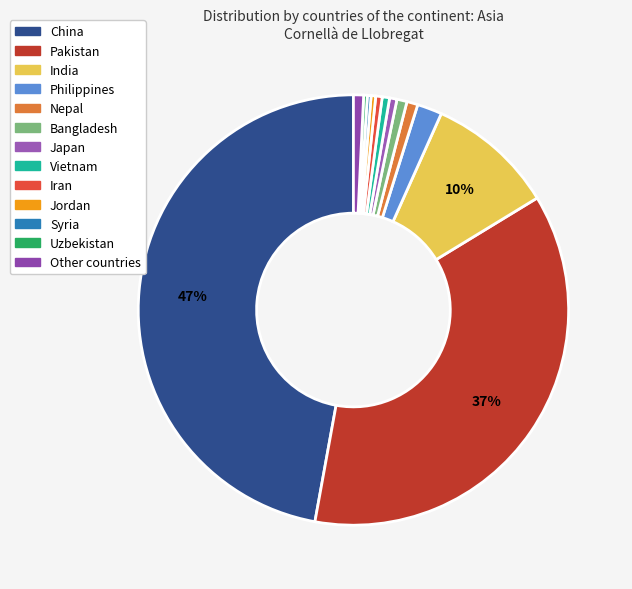

To the nearest percent, what portion does Pakistan represent?

37%